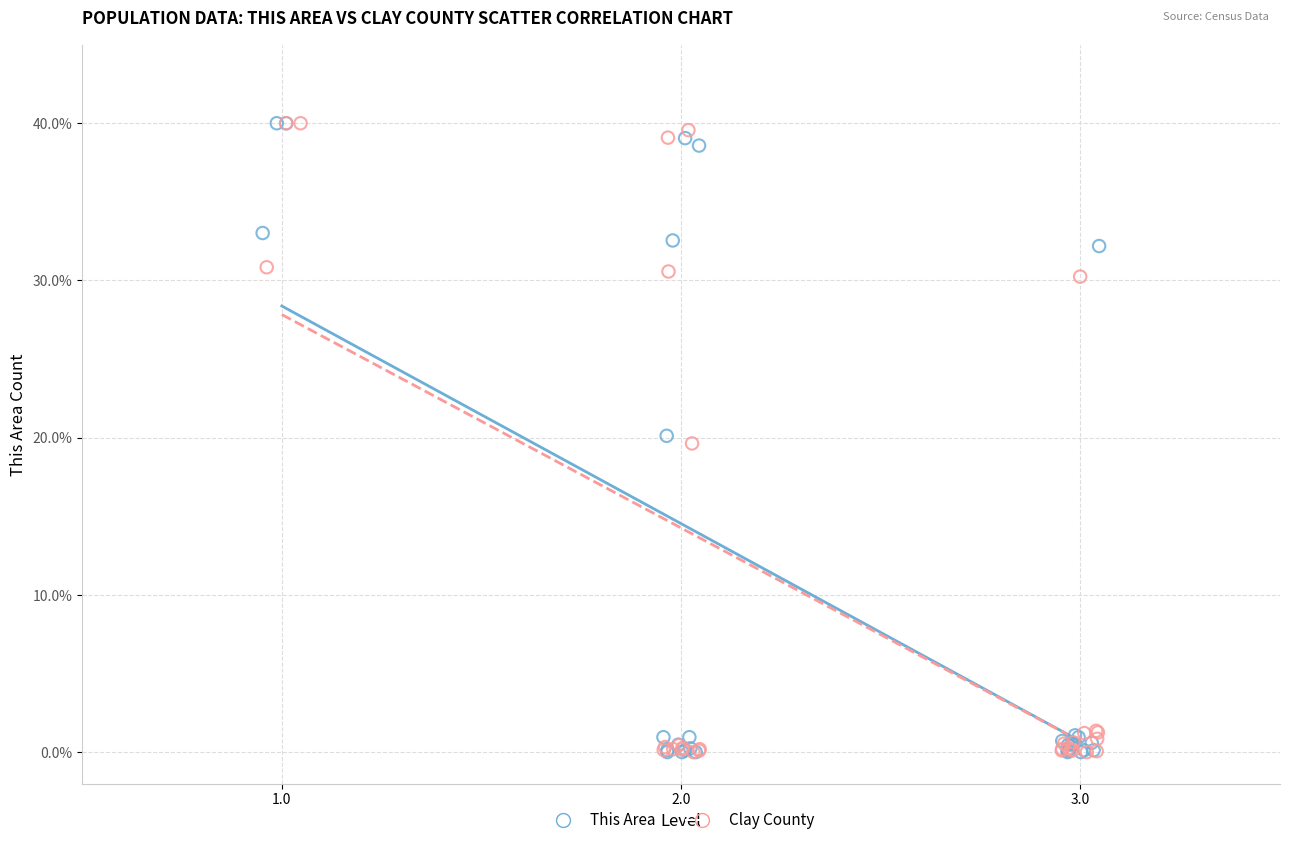

What are all the series names shown in the legend?

This Area, Clay County